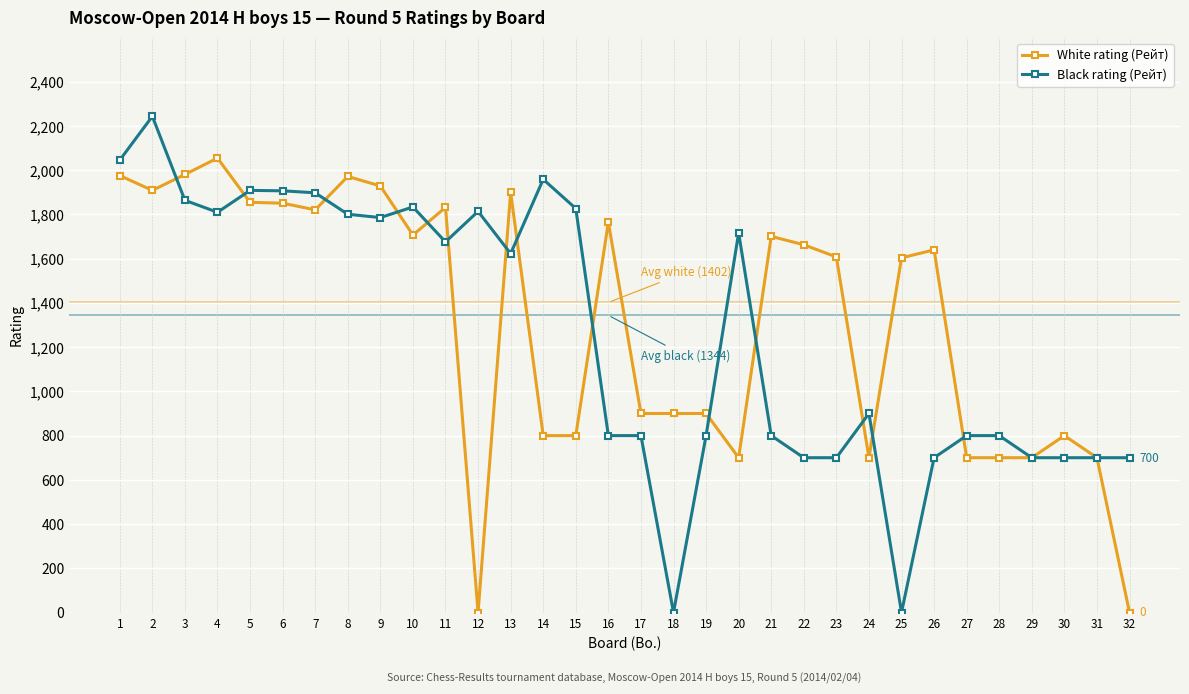

Rank the series at 10 from lowest to highest value.

White rating (Рейт), Black rating (Рейт)